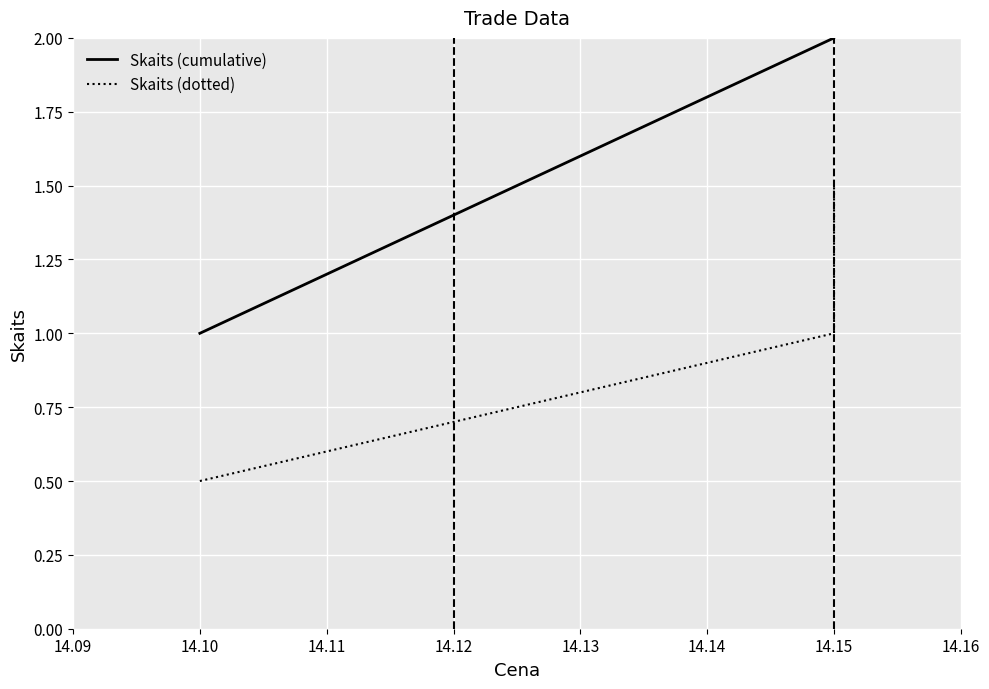

How many categories are shown in the chart?

3